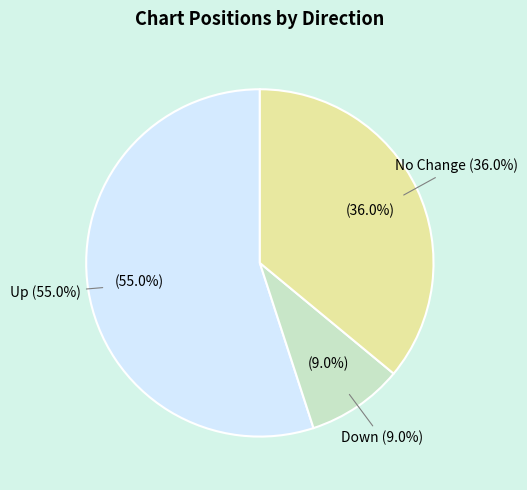

How many segments does this pie chart have?

3